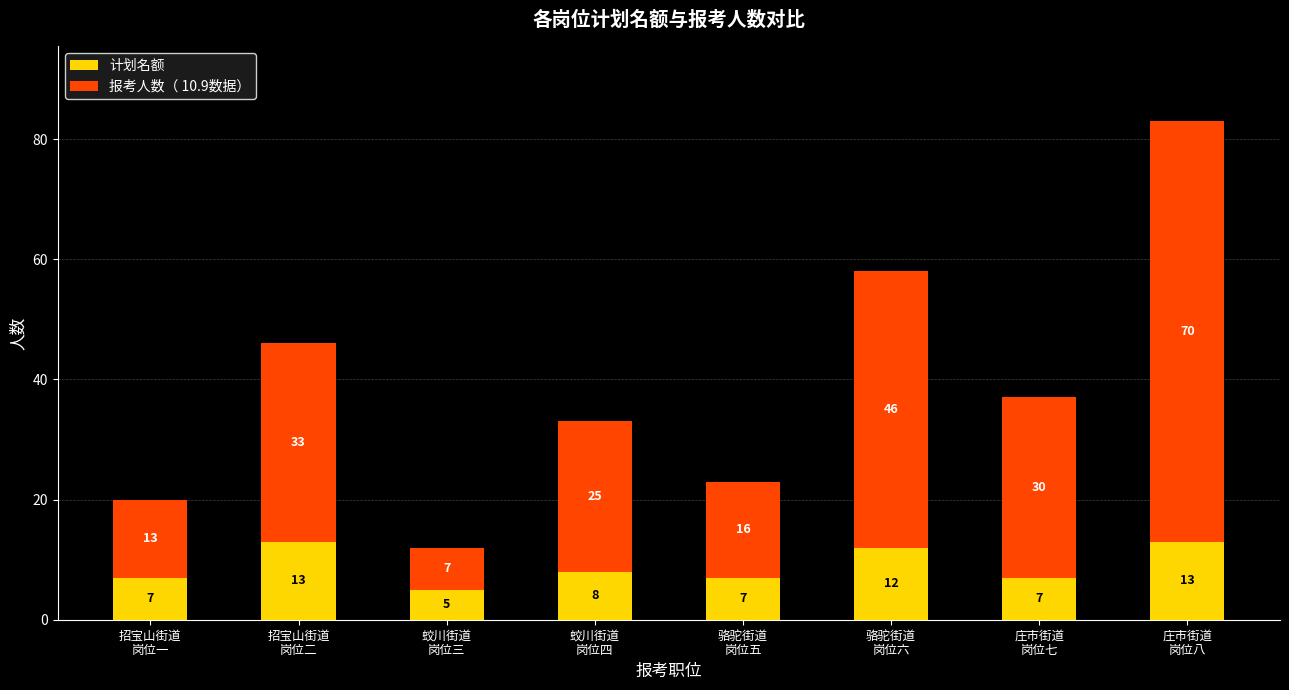

What are all the series names shown in the legend?

计划名额, 报考人数（ 10.9数据）